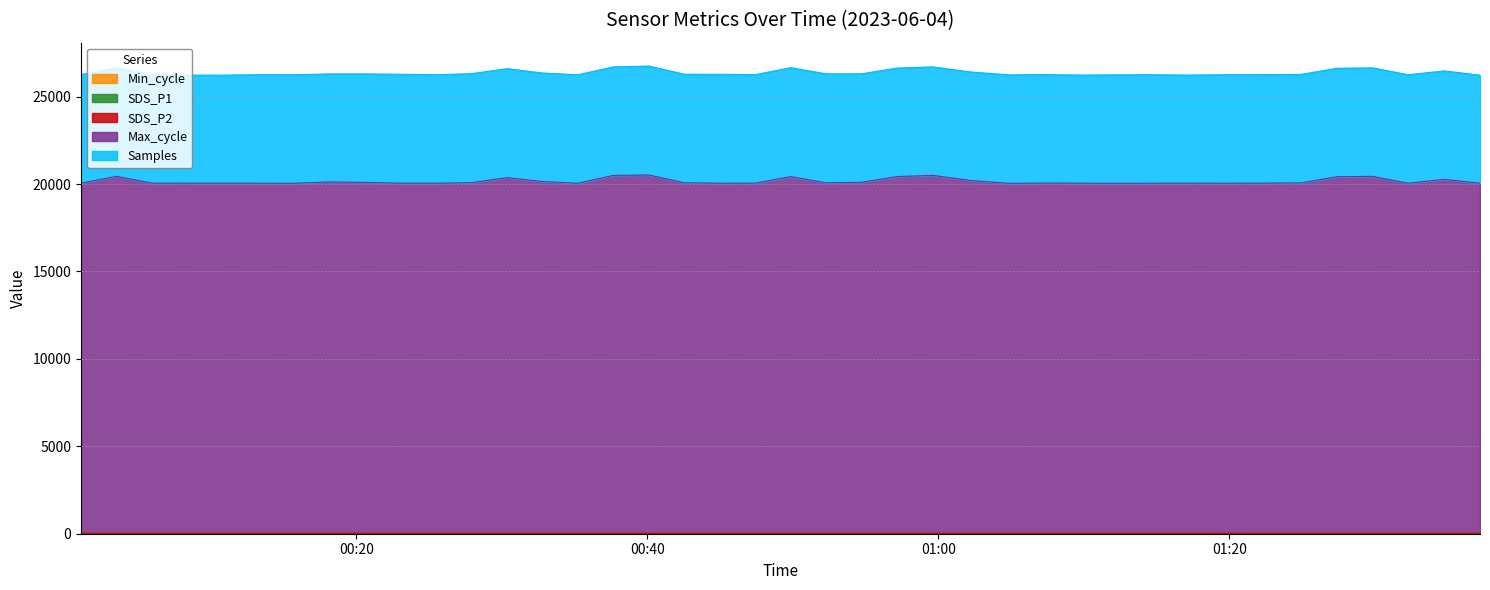

At which label is SDS_P1 closest to 23?

2023/06/04 00:20:36